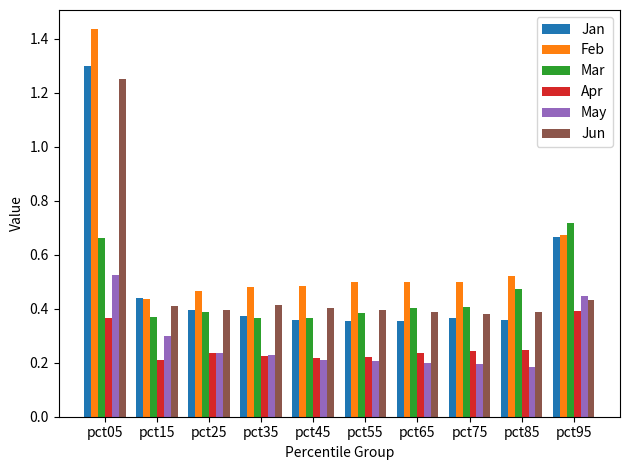

What is the average value of the May series?

0.3